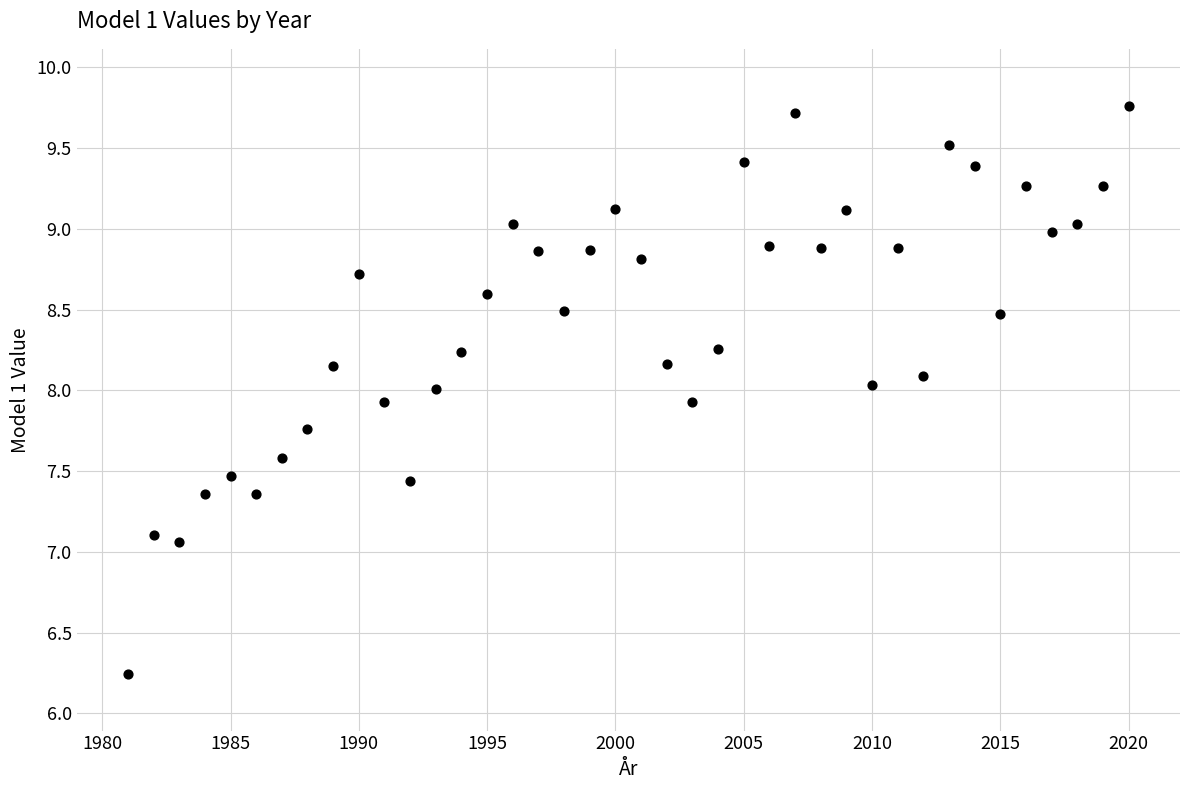

What is the range of X values (max minus min)?

39.0